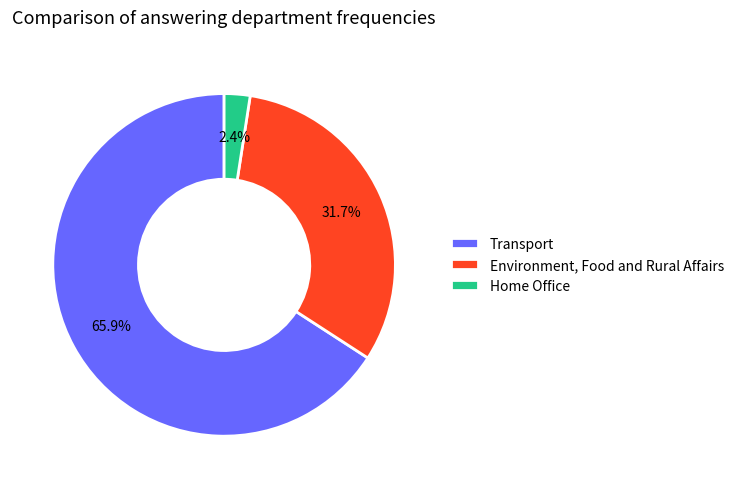

Which has a higher value, Transport or Home Office?

Transport